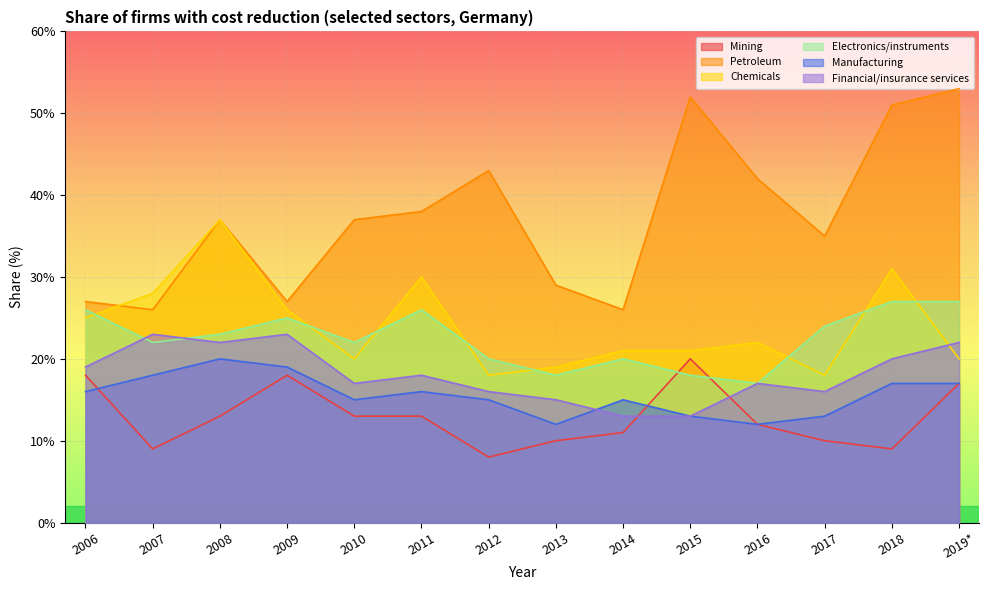

What is the label of the 6th point from the right?

2014